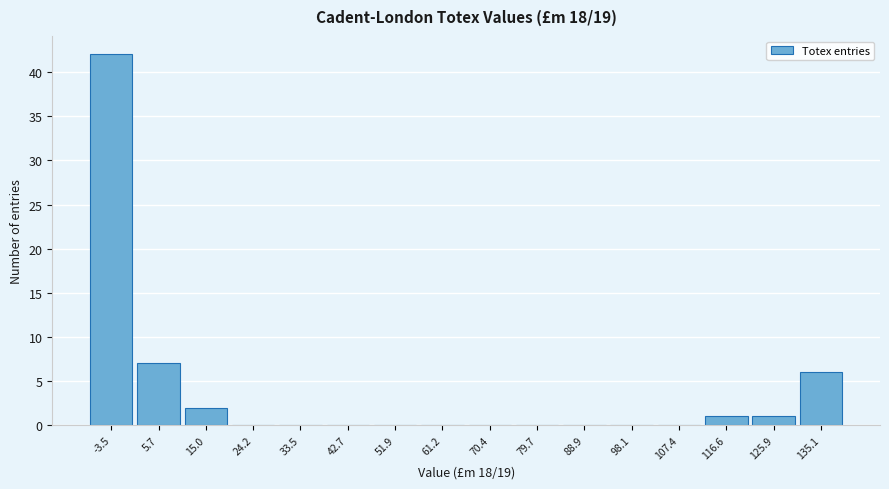

Over which range of the x-axis is the bar tallest?

-8 to 2